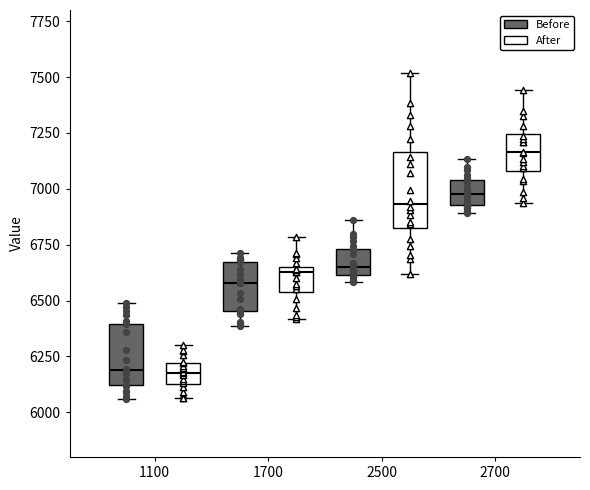

Where does the lower whisker of the box for 2500 (After) end on the y-axis? The values are not printed on the chart, so give them approximately, as read against the axis.

6600